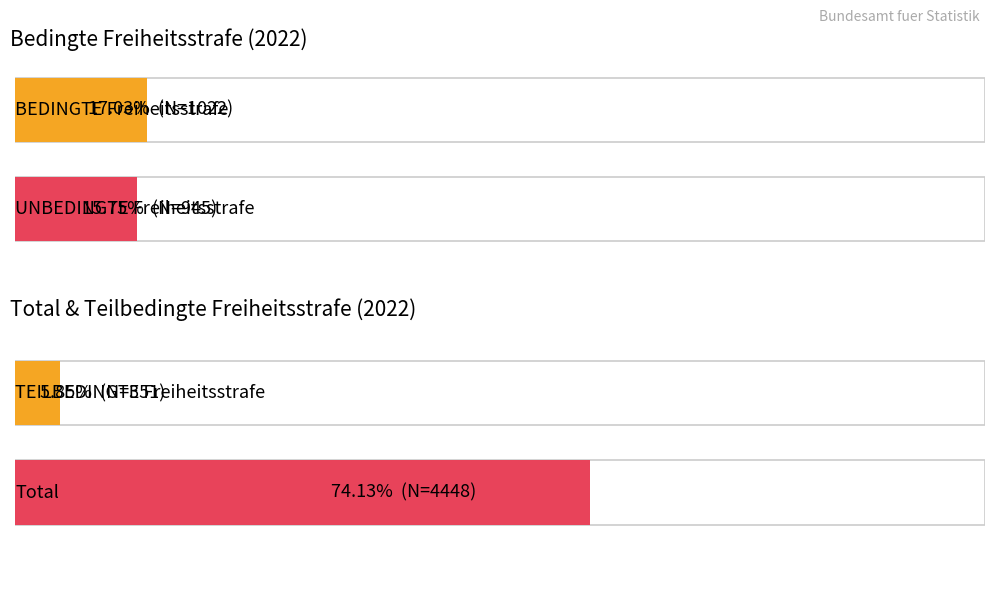

Is the value of Total at 2020 greater than the value of BEDINGTE Freiheitsstrafe at 2021?

Yes